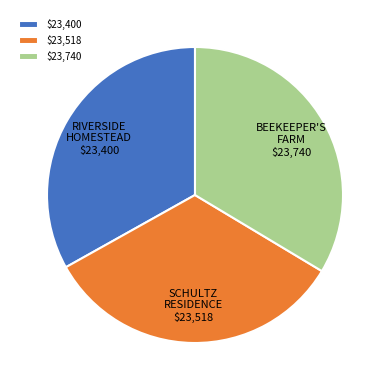

Is there a majority slice in this chart?

No